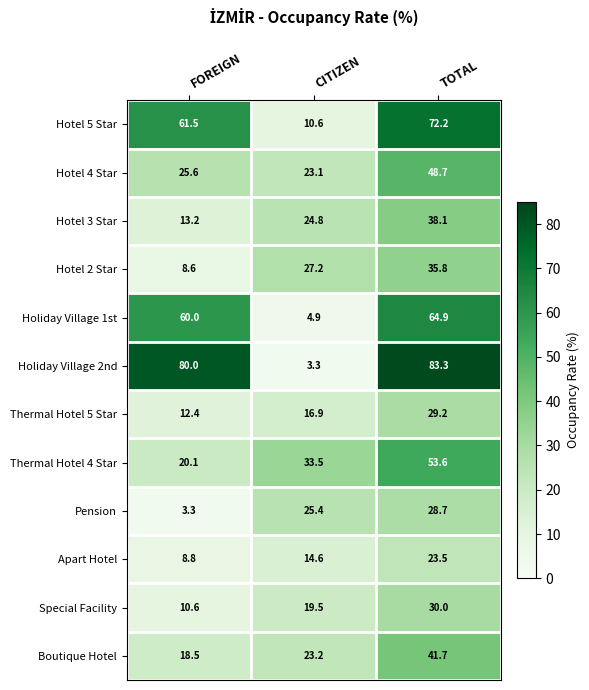

What is the total value across all series at FOREIGN?

322.6